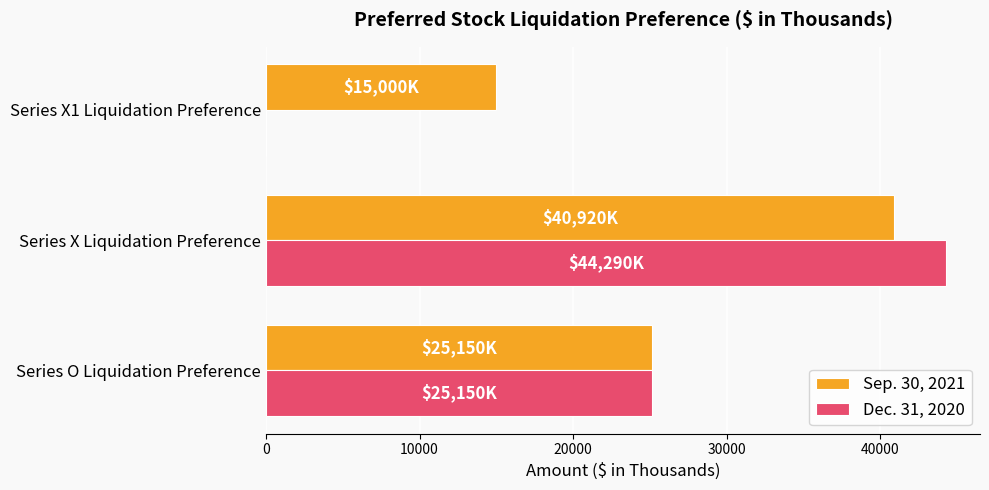

Which series changed the most between Series O Liquidation Preference and Series X1 Liquidation Preference?

Dec. 31, 2020